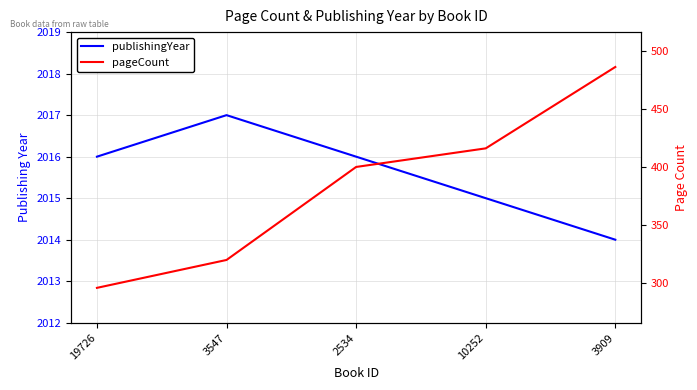

Is the value of pageCount at 2534 greater than the value of publishingYear at 10252?

No